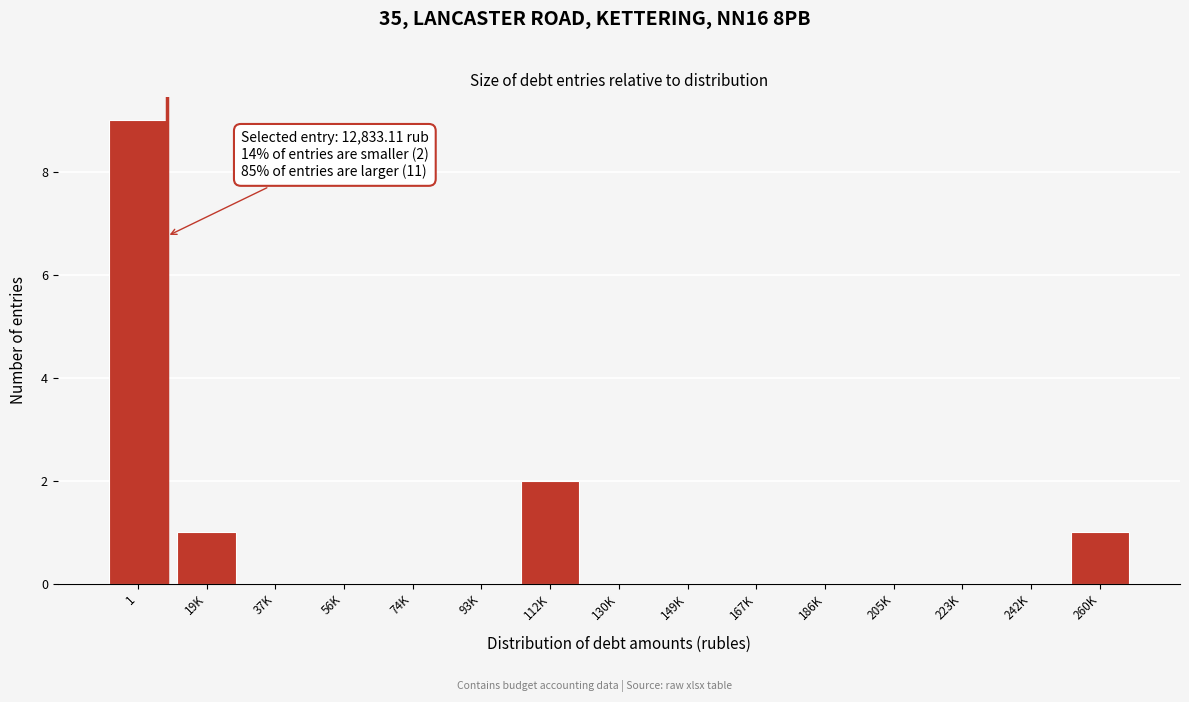

Reading left to right, list all the values displayed in this chart.

1=9	19K=1	37K=0	56K=0	74K=0	93K=0	112K=2	130K=0	149K=0	167K=0	186K=0	205K=0	223K=0	242K=0	260K=1